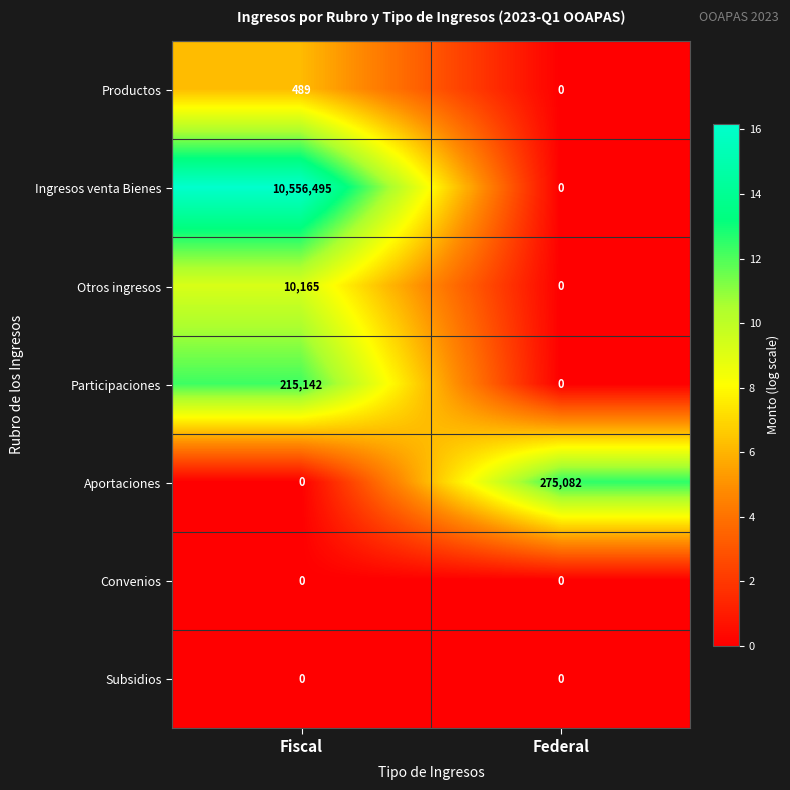

How many series are shown in this chart?

7